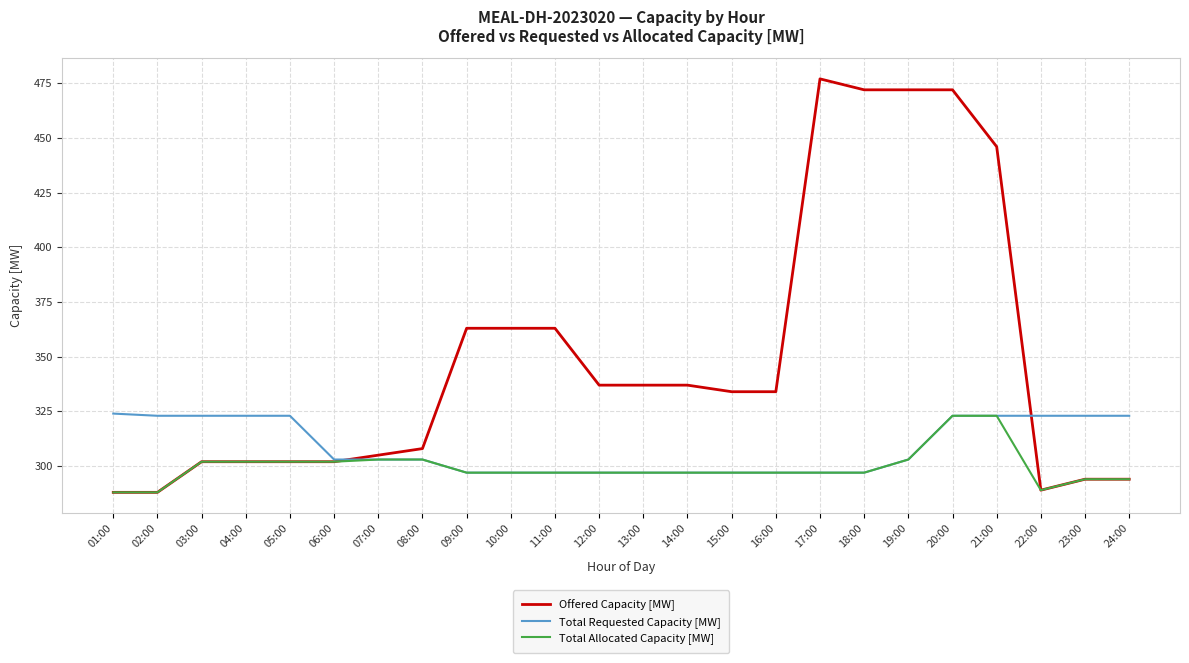

What position from the right is 16:00?

9